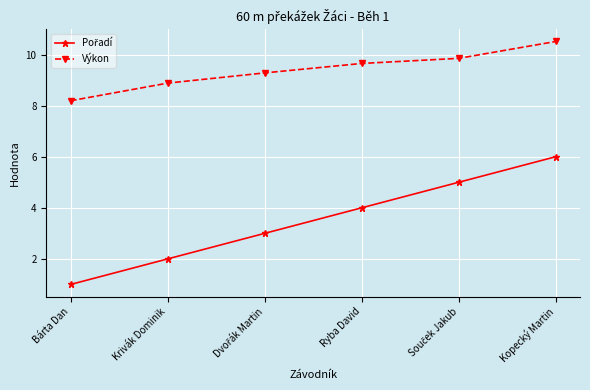

True or false: Výkon has more than 2 interior local peaks.

False